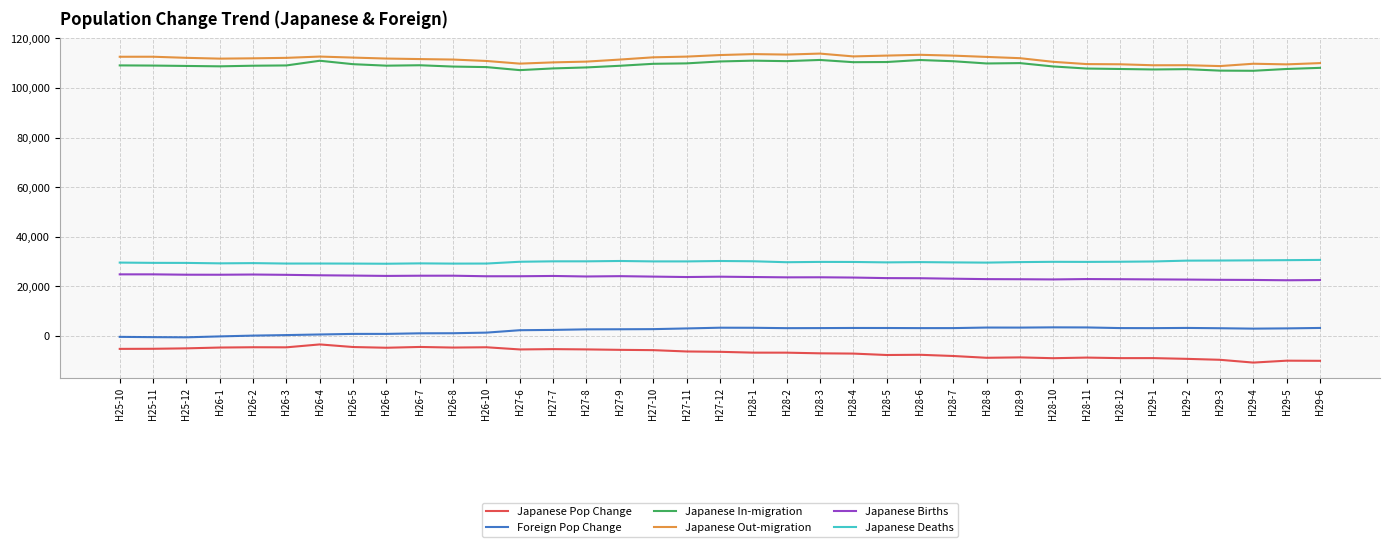

What is the smallest value displayed?

-10740